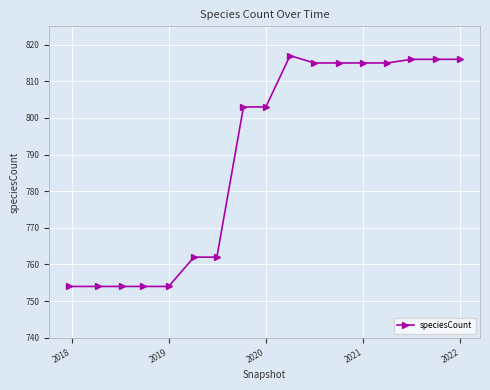

Reading left to right, transcribe all the data shown in this chart.

754	754	754	754	754	762	762	803	803	817	815	815	815	815	816	816	816